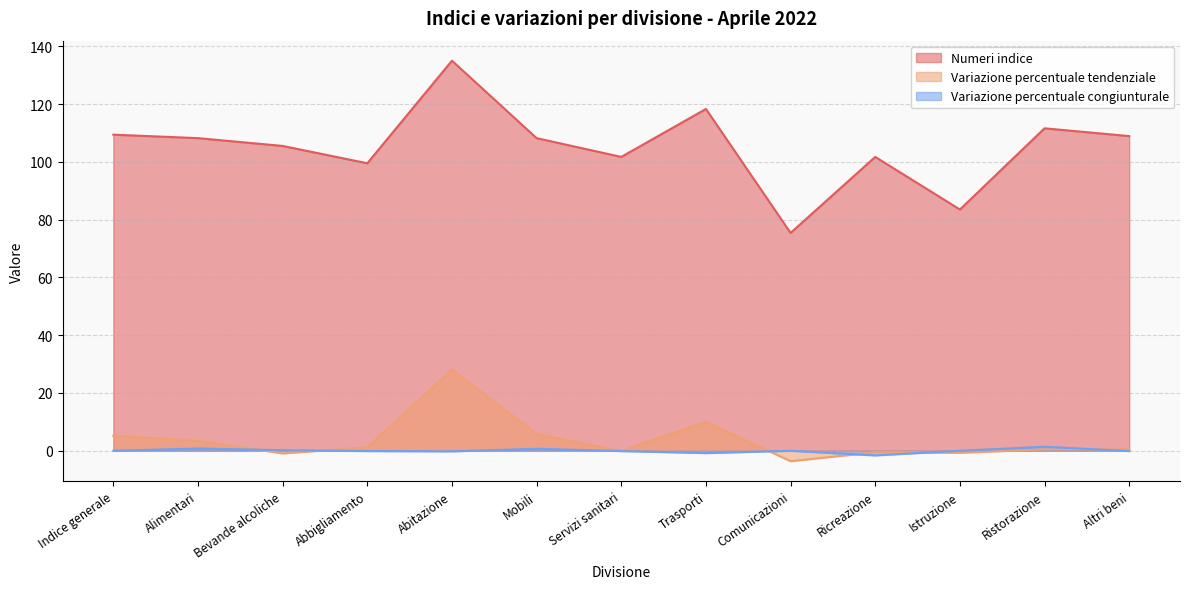

What are all the series names shown in the legend?

Numeri indice, Variazione percentuale tendenziale, Variazione percentuale congiunturale